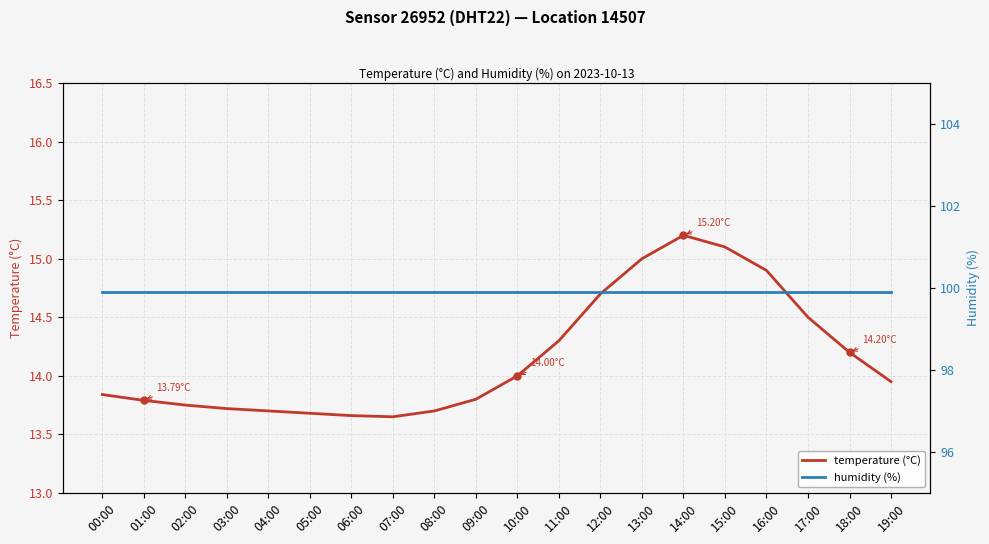

At how many categories does at least one series exceed 27?

20